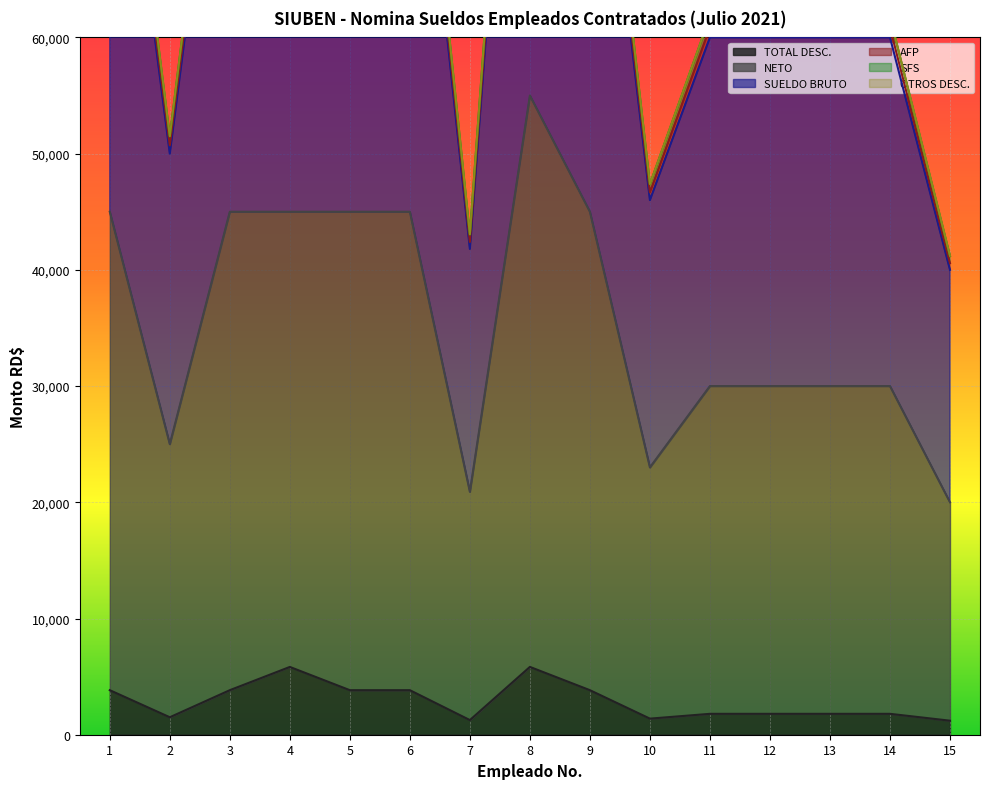

The value of TOTAL DESC. at 4 is 5832.8. True or false?

True